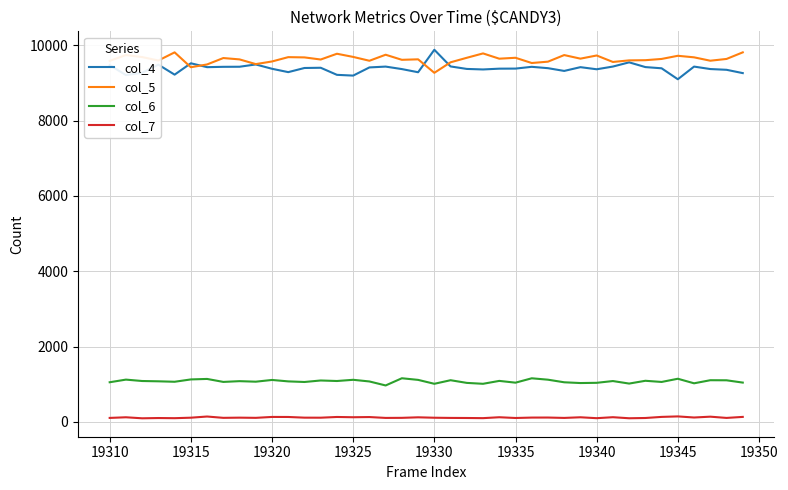

True or false: col_5 and col_7 intersect in this chart.

False